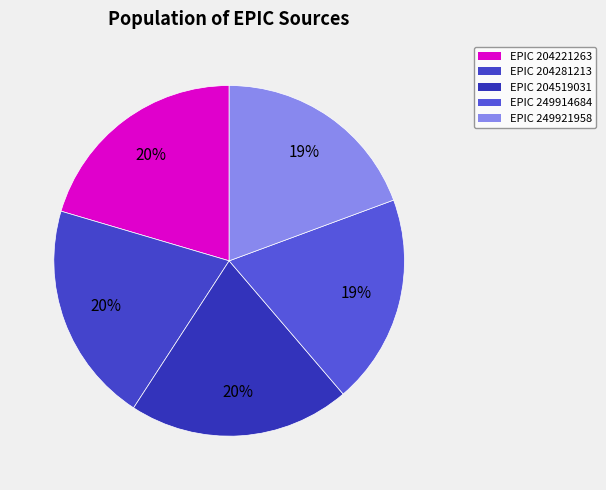

How many slices are in this pie chart?

5